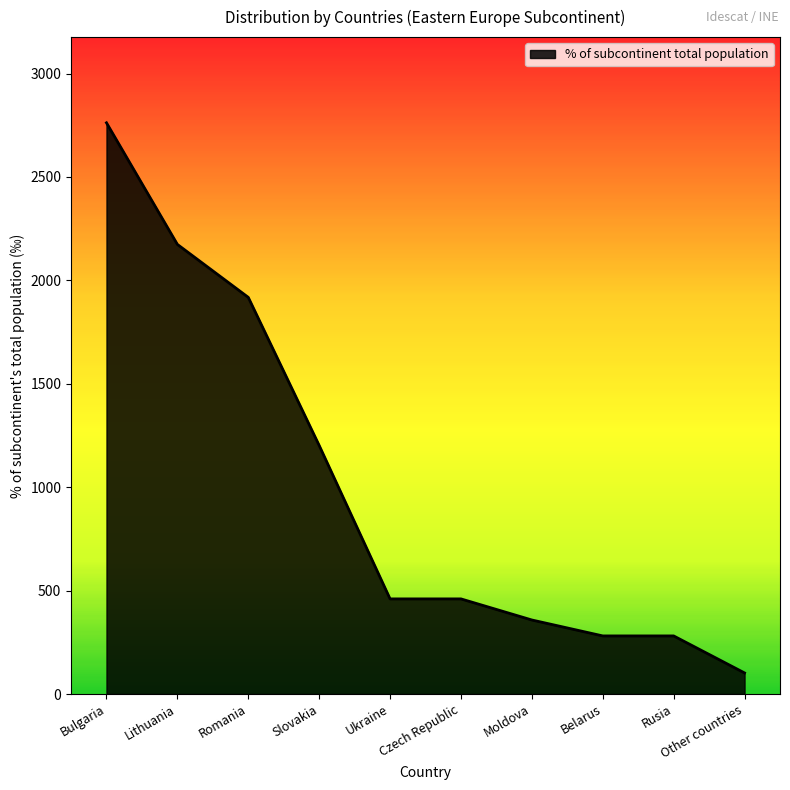

True or false: the data has more than 2 interior local peaks.

False